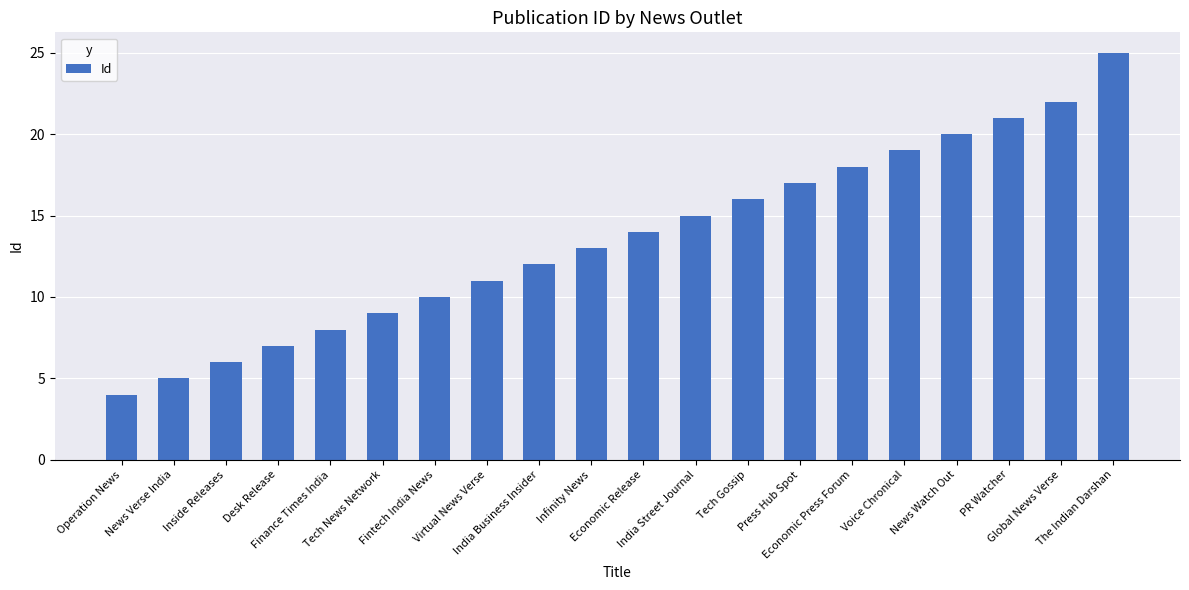

How many values are below 14?

10